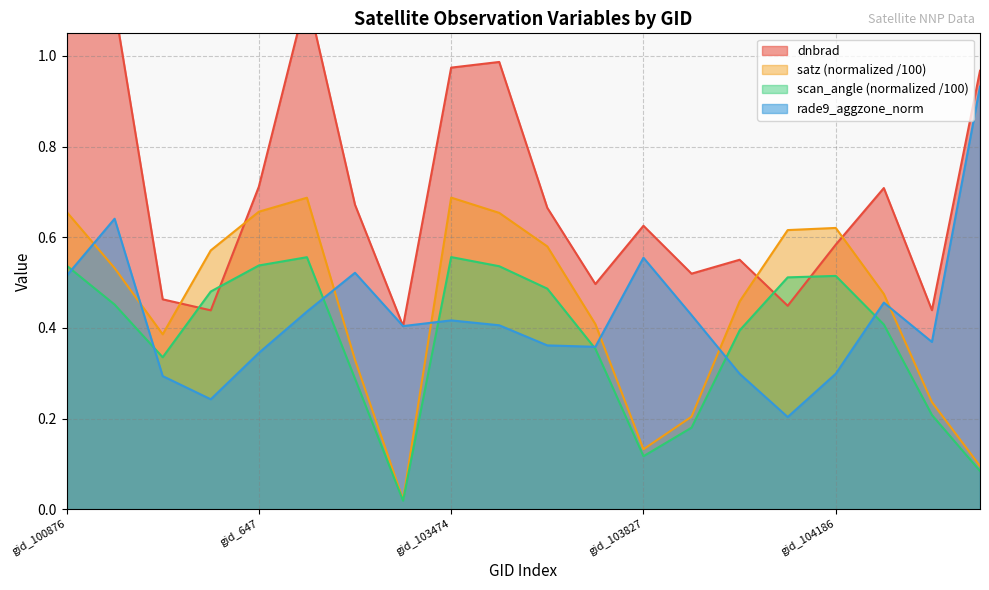

What is the label of the 10th point from the right?

gid_103592